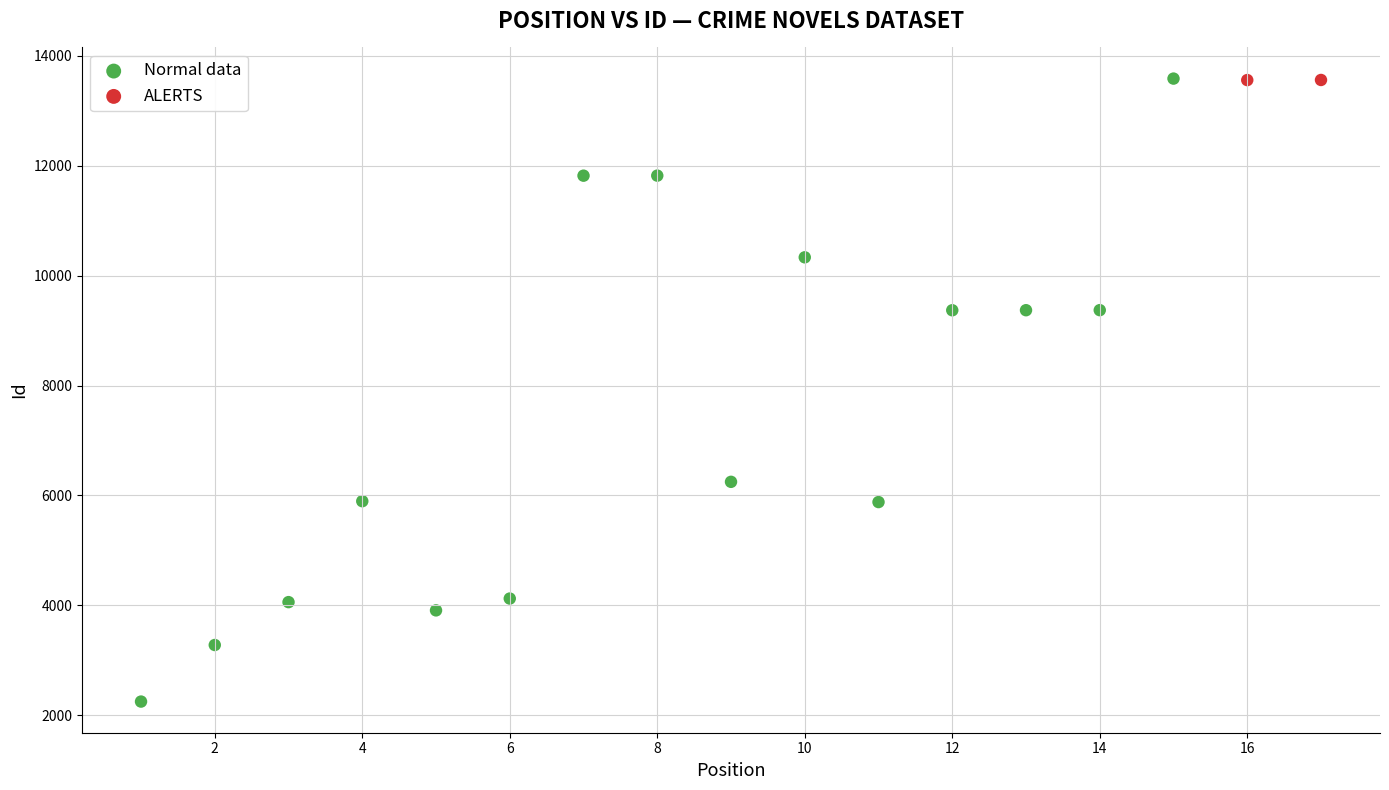

Which series contains the lowest Y value?

Normal data